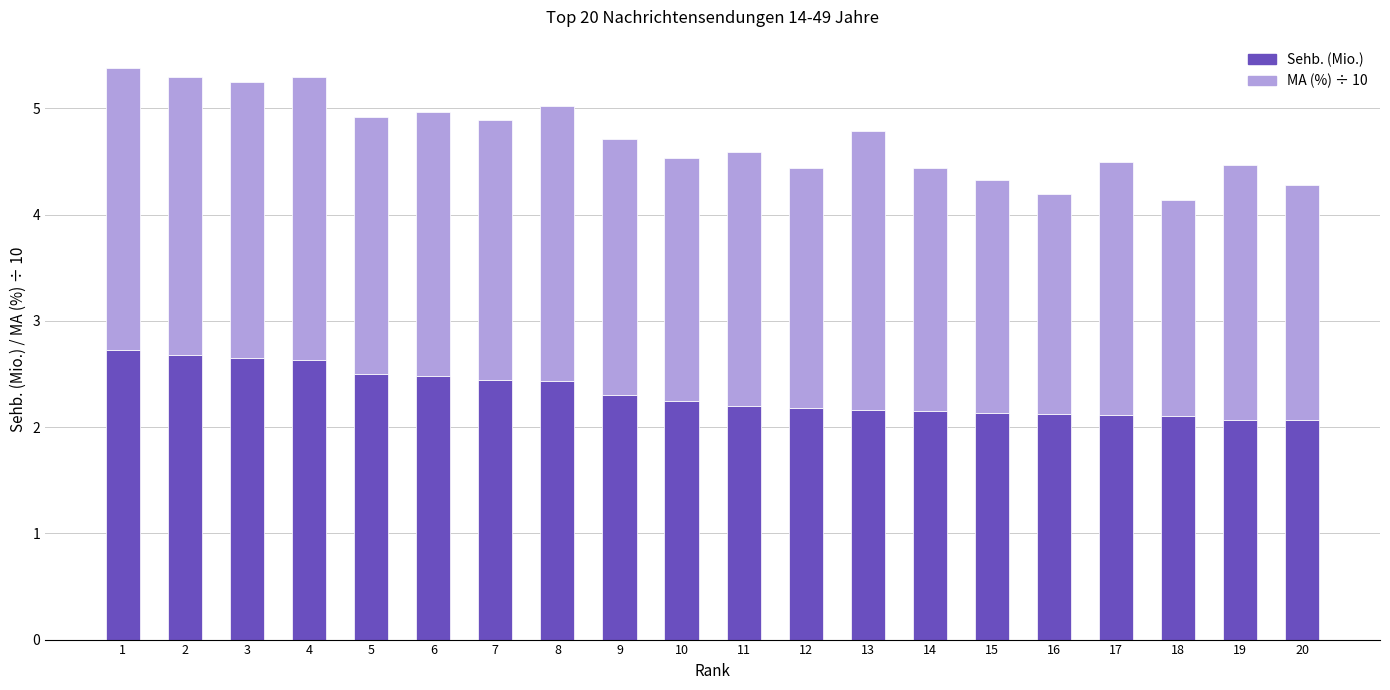

What is the maximum value for Sehb. (Mio.)?

2.7